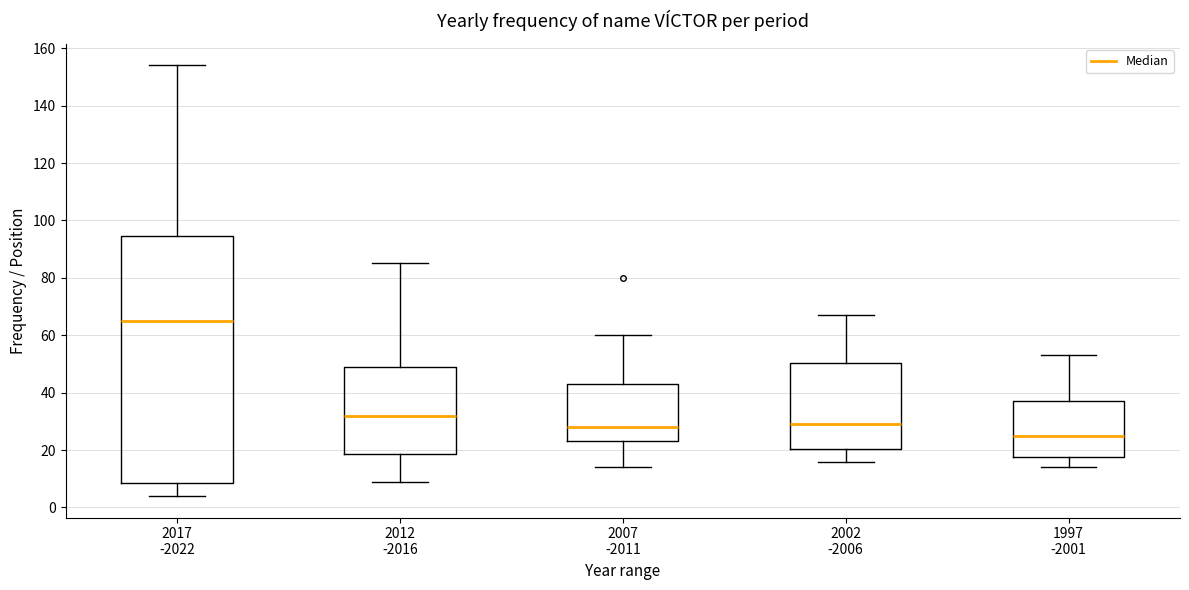

Reading left to right, transcribe this box plot: for each box, give where its median line is, the range the box spans, and where its two whiskers end, as read against the y-axis. The values are not printed on the chart, so give them approximately, as read against the axis.

2017 -2022: median 66, box 8 to 94, whiskers 4 to 154
2012 -2016: median 32, box 18 to 50, whiskers 10 to 86
2007 -2011: median 28, box 24 to 44, whiskers 14 to 60
2002 -2006: median 30, box 20 to 50, whiskers 16 to 68
1997 -2001: median 26, box 18 to 38, whiskers 14 to 54